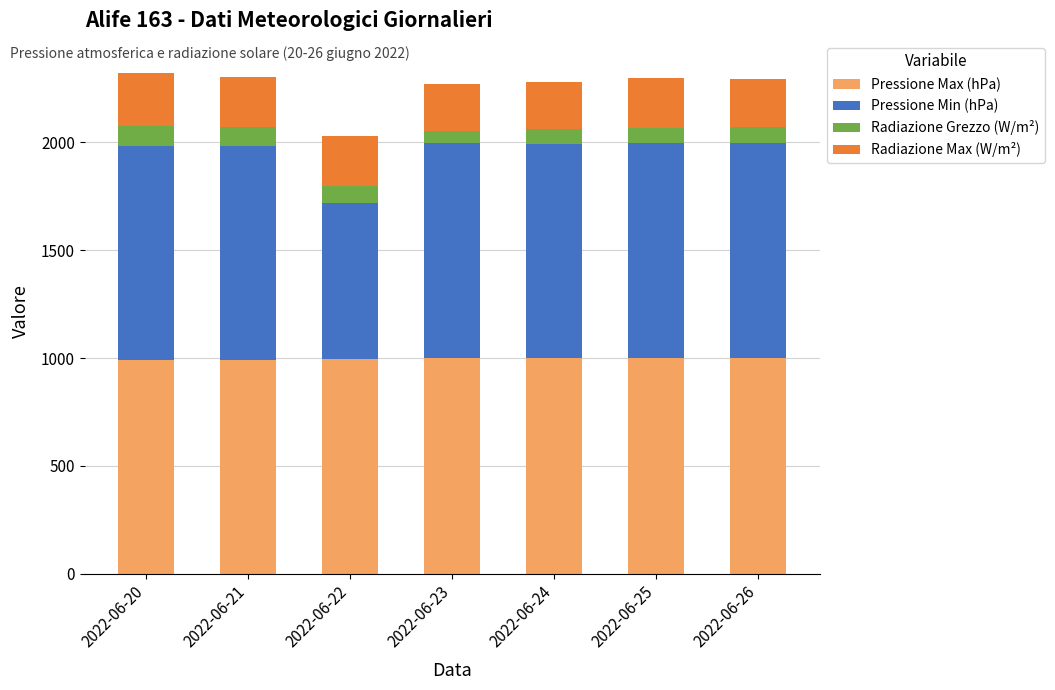

What is the total value across all series at 2022-06-25?

2295.4